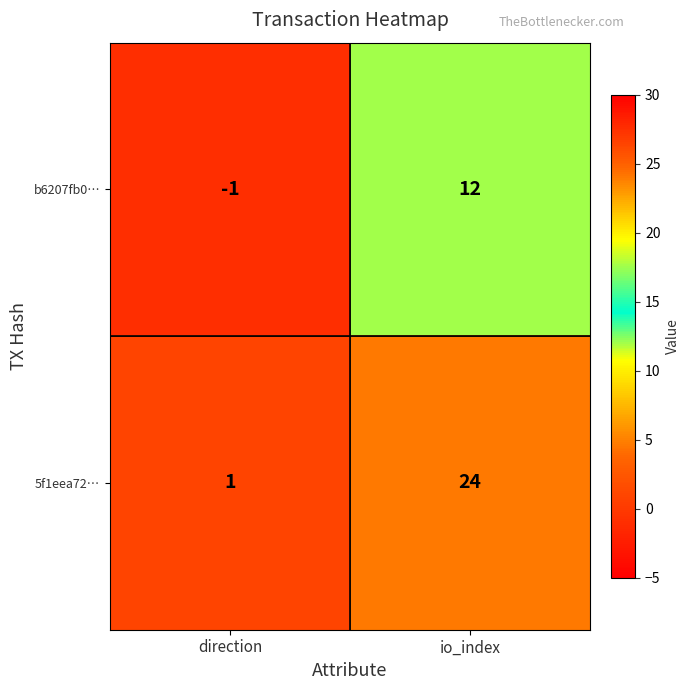

Count the number of categories in the chart.

2